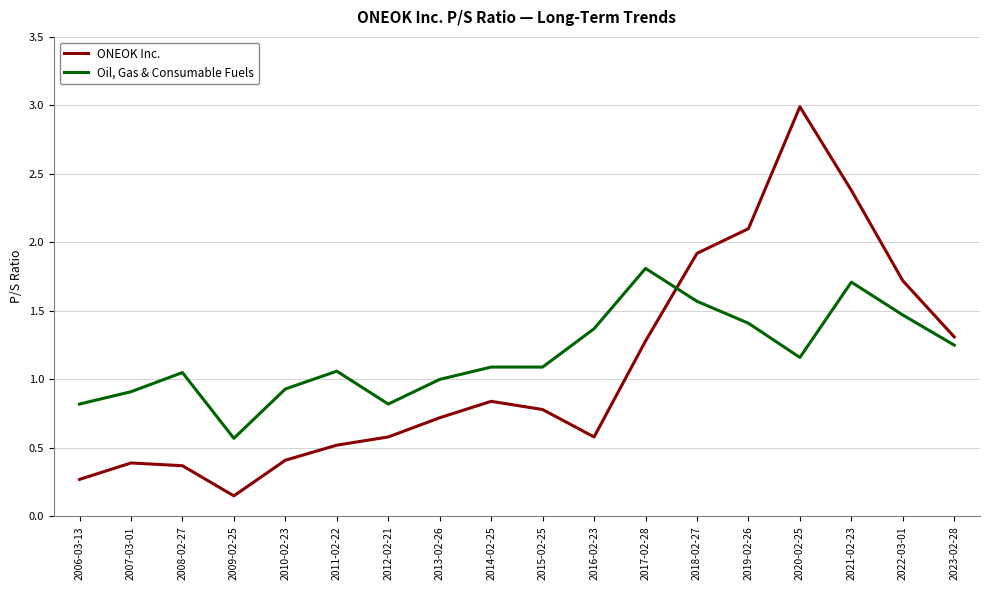

Between 2013-02-26 and 2021-02-23, which series saw the biggest shift?

ONEOK Inc.